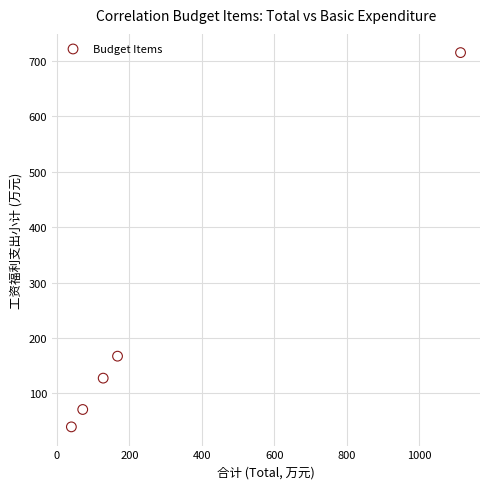

What is the range of Y values (max minus min)?

675.1